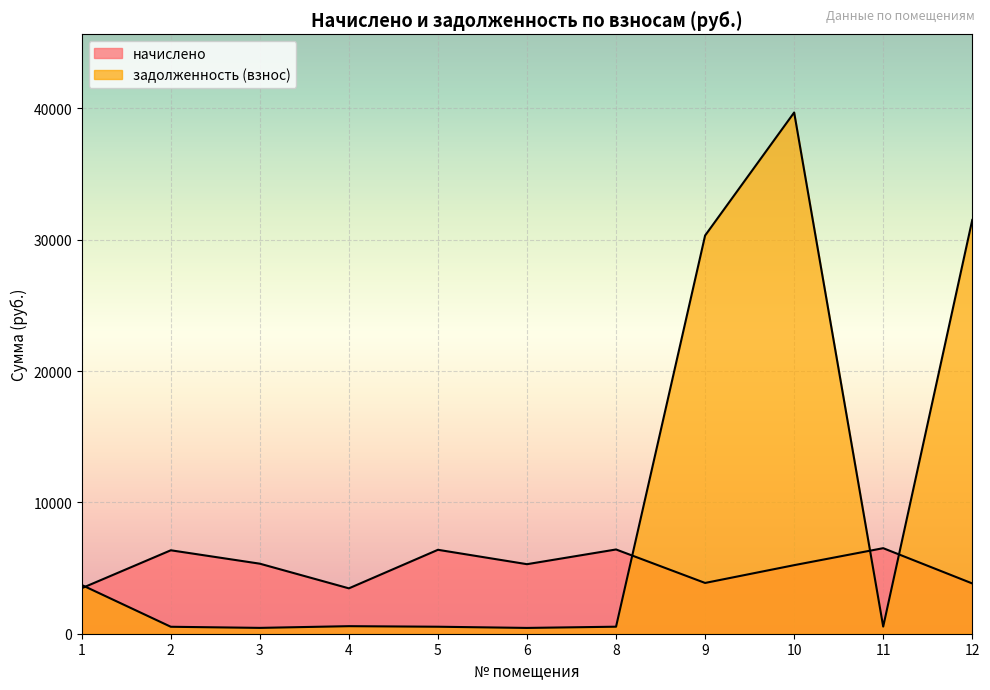

What is the minimum value for начислено?

3455.1